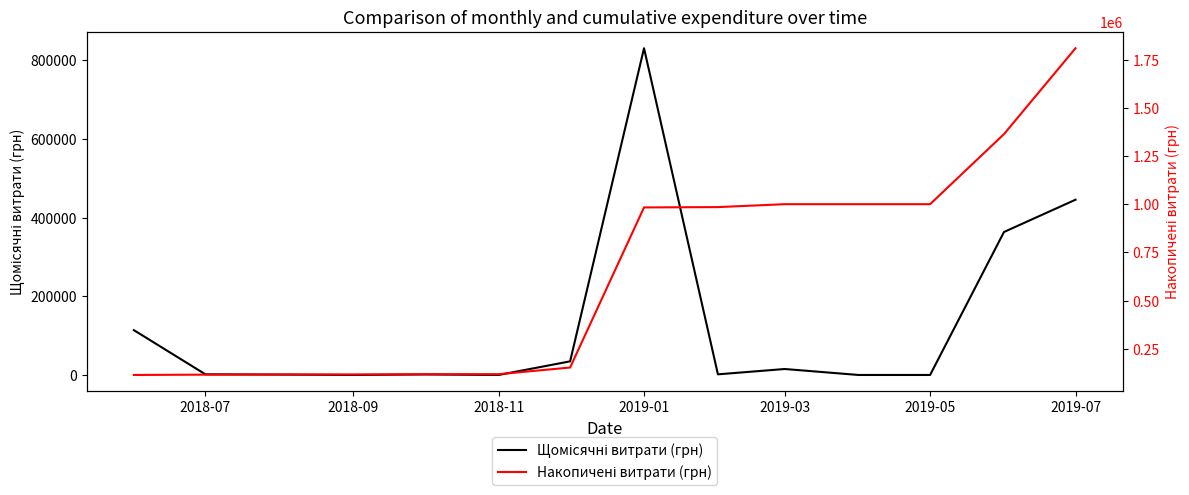

True or false: Накопичені витрати (грн) has more than 1 interior local peaks.

False